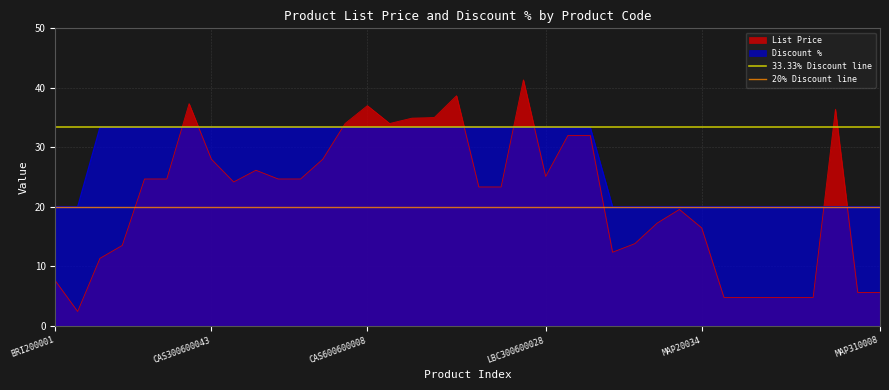

How many distinct data groups are displayed?

2